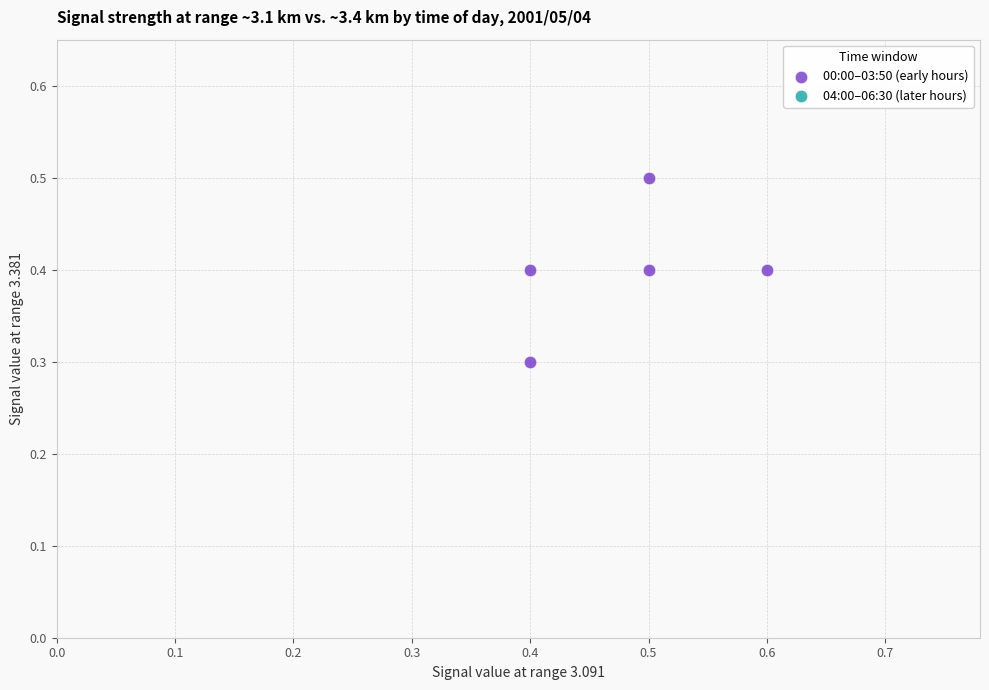

What is the average X value?

0.5